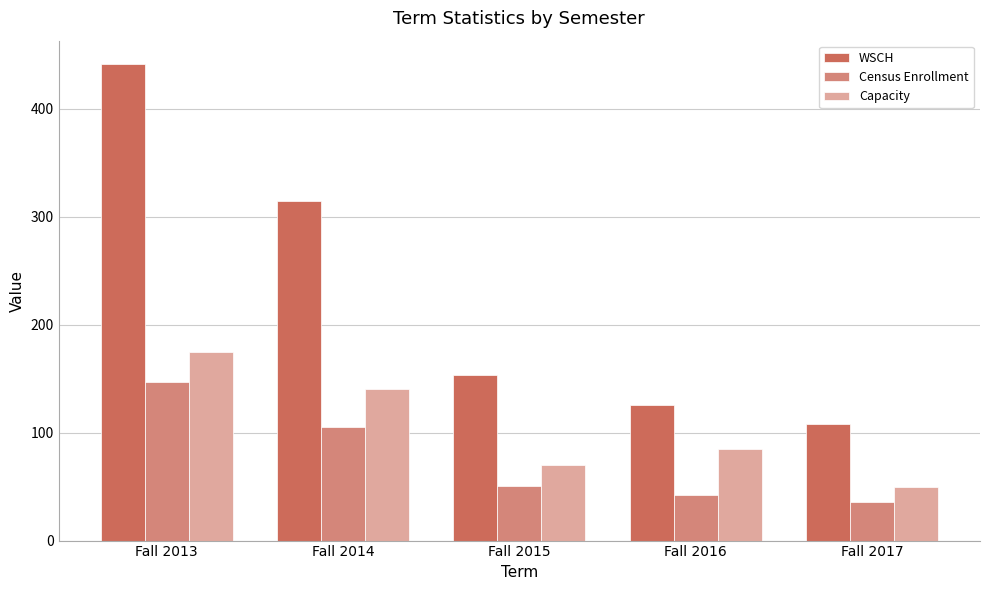

Reading left to right, extract all data points from this chart.

WSCH: 441.0	315.0	153.0	126.0	108.0
Census Enrollment: 147.0	105.0	51.0	42.0	36.0
Capacity: 175.0	140.0	70.0	85.0	50.0